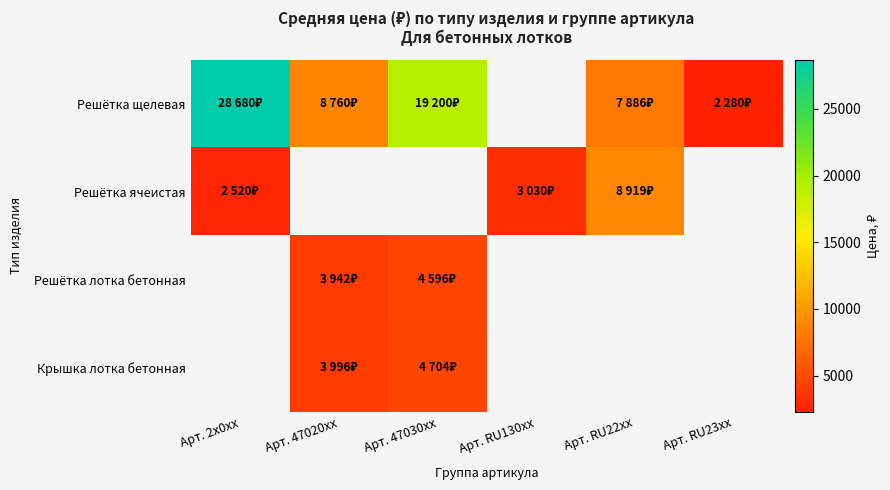

Is it true that Решётка лотка бетонная equals 7180.6 at Арт. 47030хх?

False